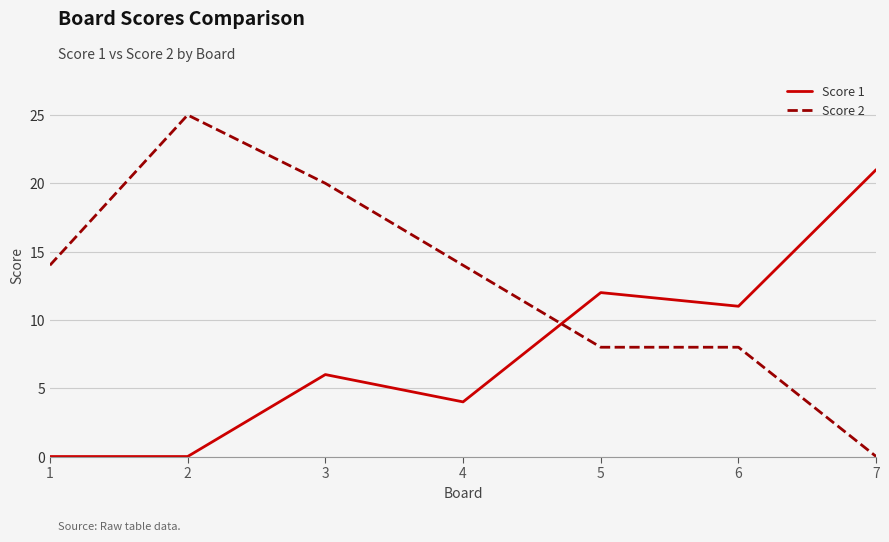

List the series in order of their overall mean, highest first.

Score 2, Score 1